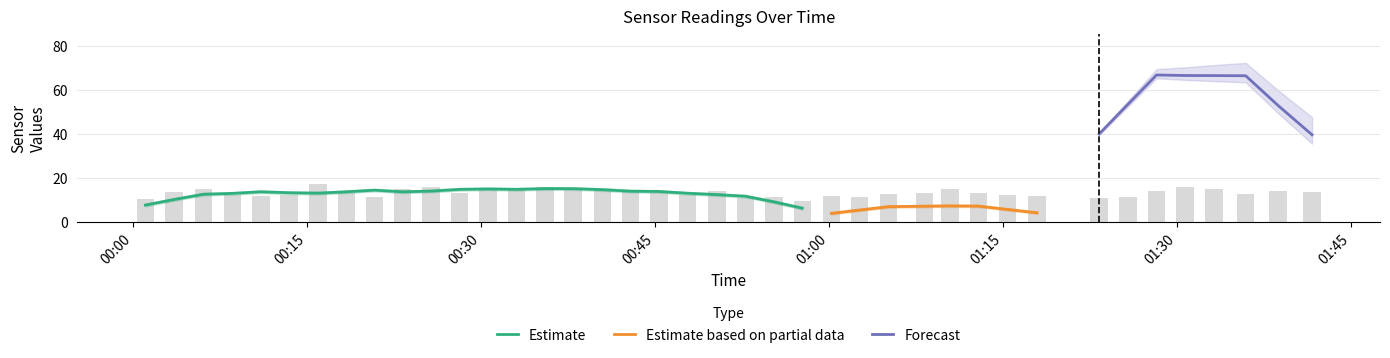

True or false: SDS_P1 has a value of 19.3 at 2021/12/26 00:11:03.

False